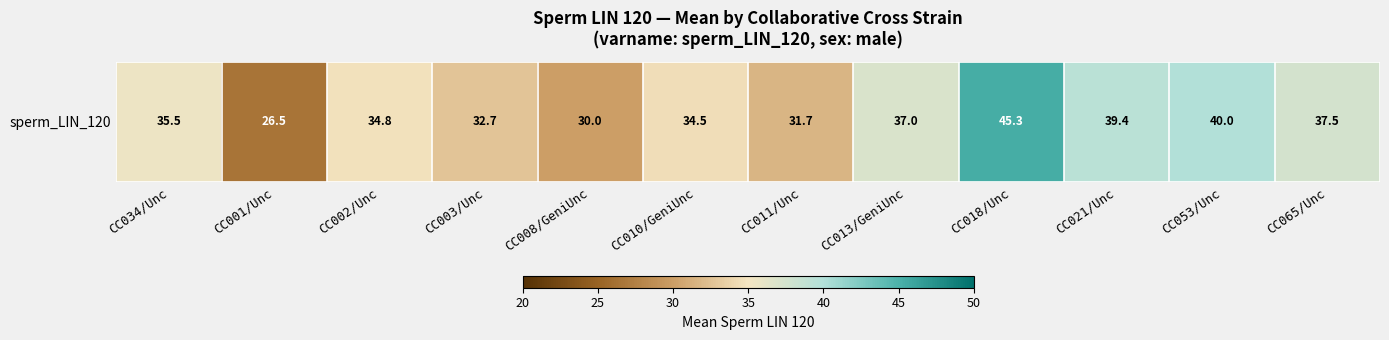

Reading left to right, what are all the values shown in this chart?

35.5	26.5	34.8	32.7	30.0	34.5	31.7	37.0	45.3	39.4	40.0	37.5